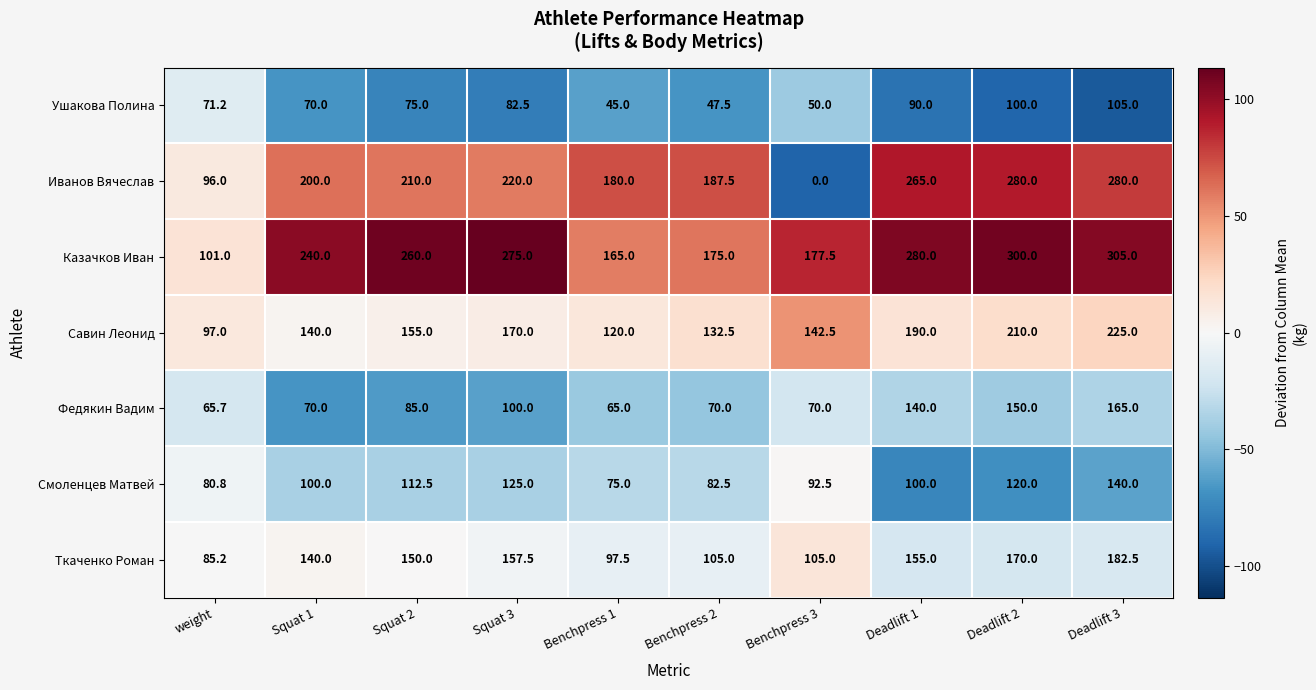

What is the minimum value for Казачков Иван?

101.0